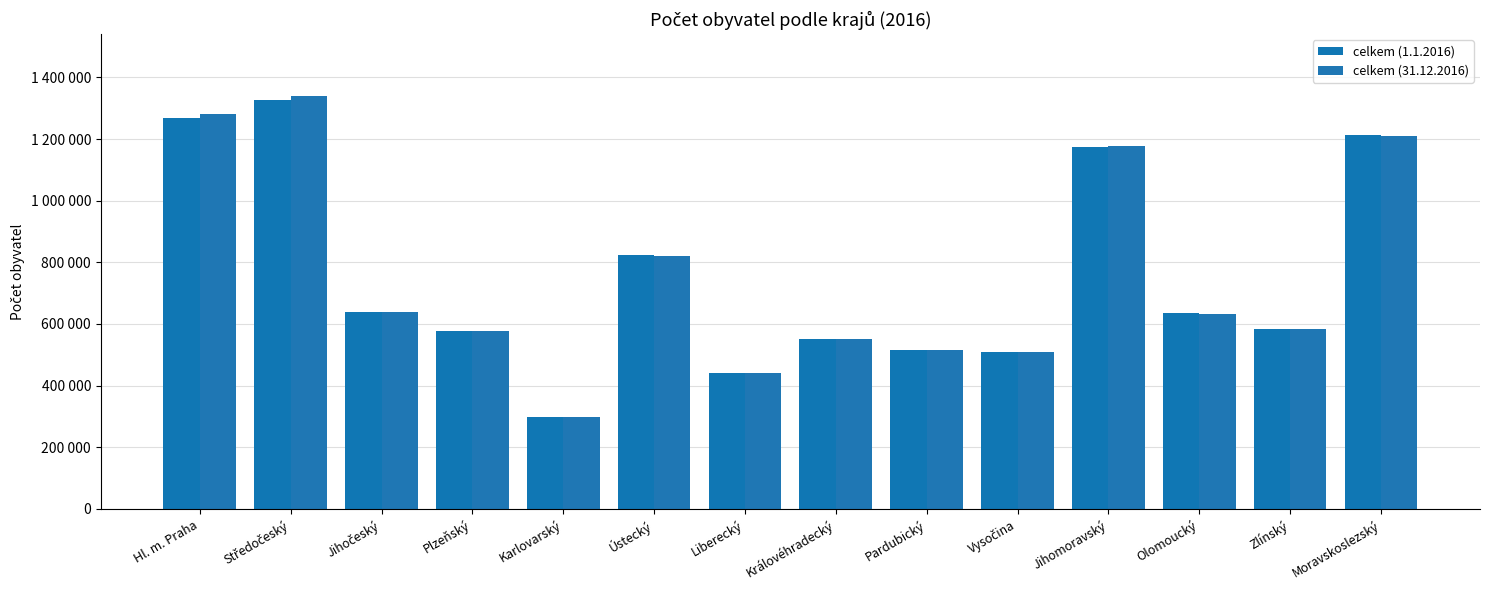

Between Vysočina and Moravskoslezský, which is larger?

Moravskoslezský